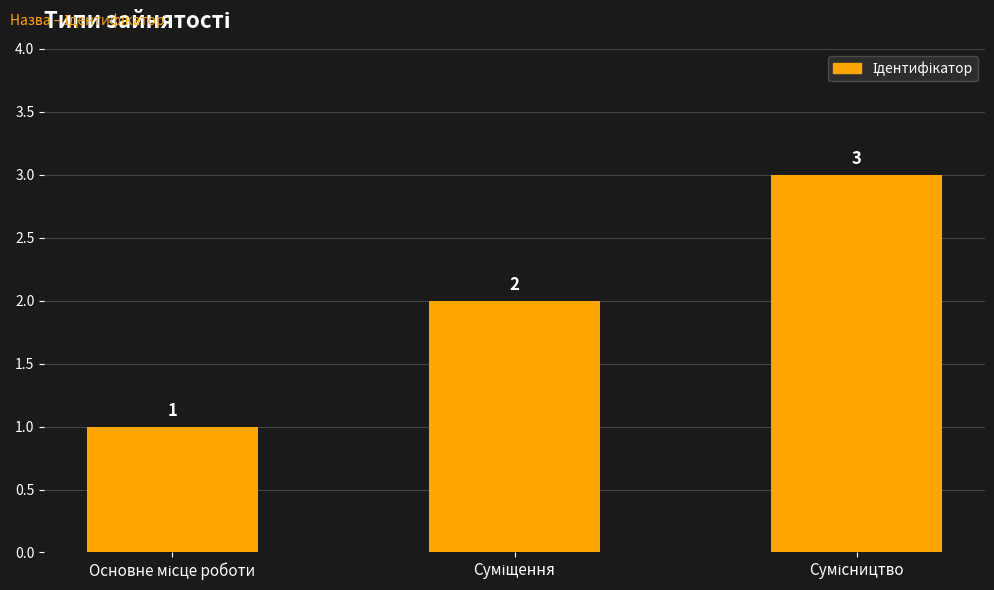

How many data points does each series have?

3